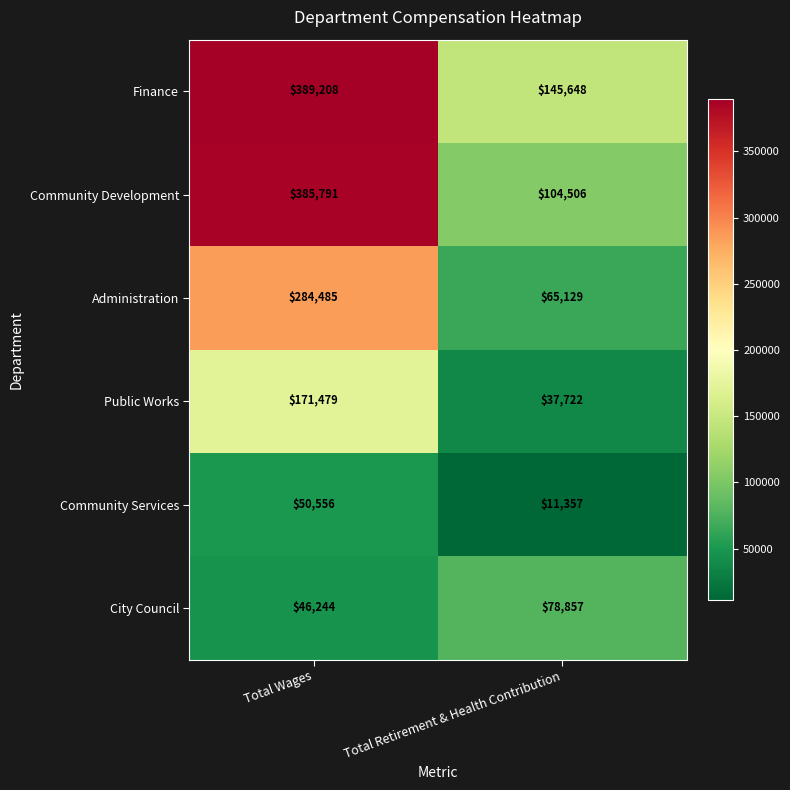

What is the maximum value shown in the chart?

389208